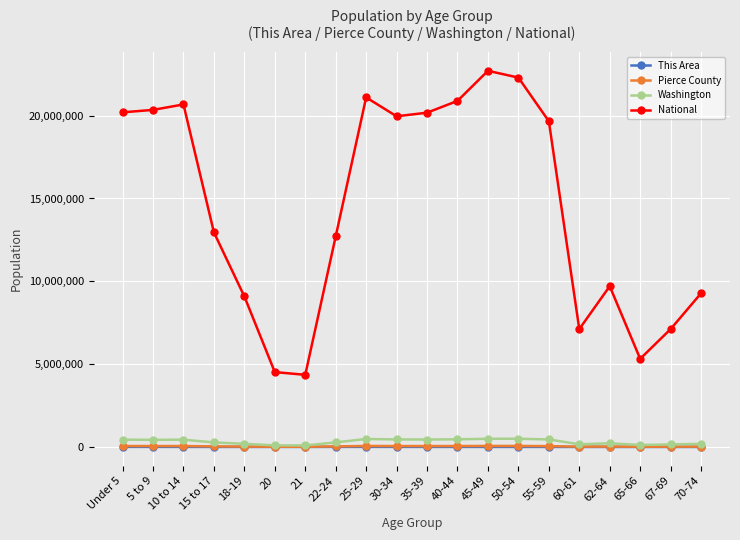

What is the label of the 7th point from the left?

21